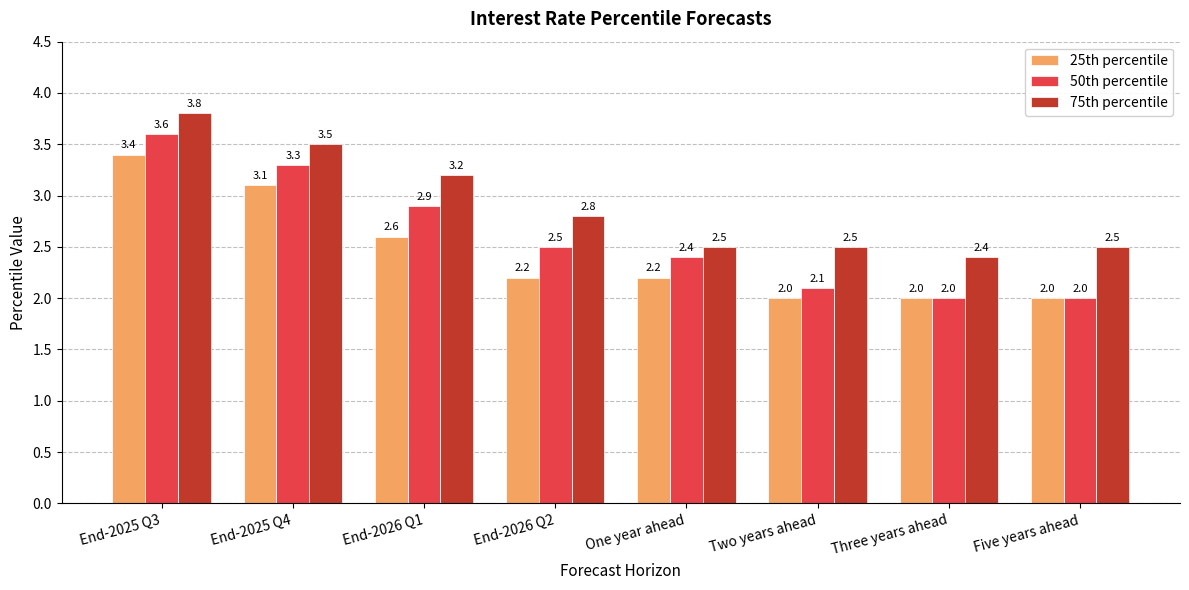

Reading left to right, transcribe all the data shown in this chart.

25th percentile: 3.4	3.1	2.6	2.2	2.2	2.0	2.0	2.0
50th percentile: 3.6	3.3	2.9	2.5	2.4	2.1	2.0	2.0
75th percentile: 3.8	3.5	3.2	2.8	2.5	2.5	2.4	2.5